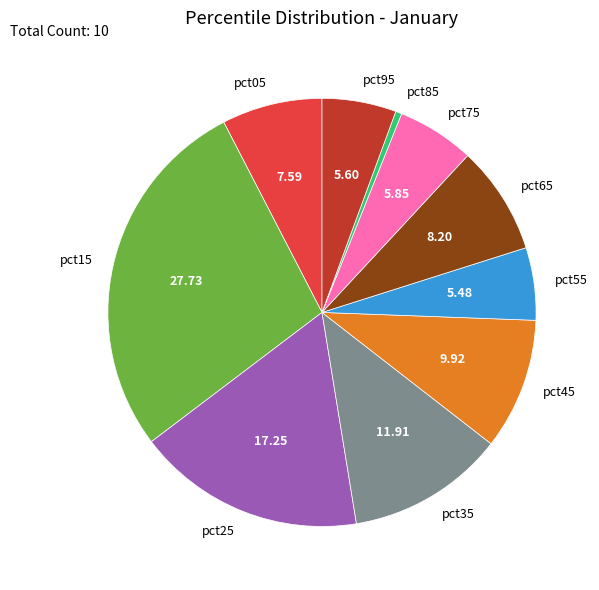

Count the number of slices in the pie.

10